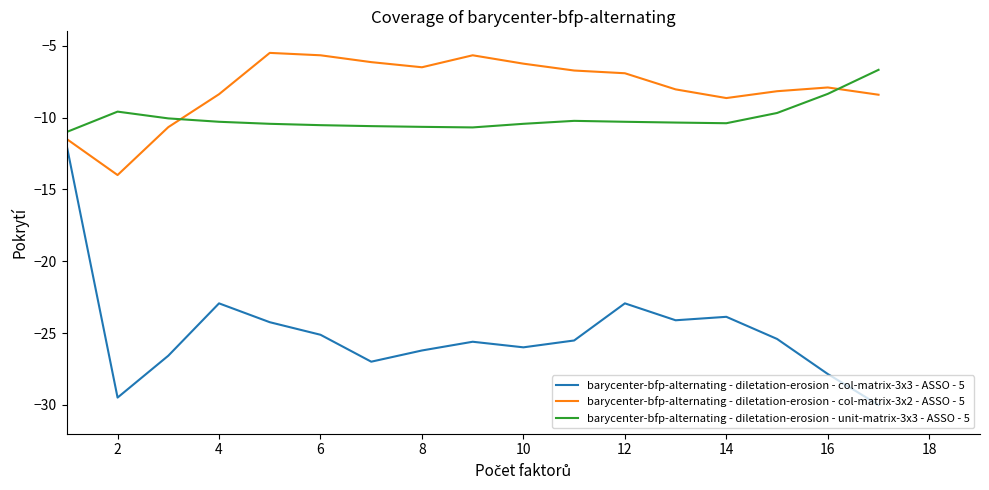

What is the difference between the maximum and minimum values in the barycenter-bfp-alternating - diletation-erosion - unit-matrix-3x3 - ASSO - 5 series?

4.3